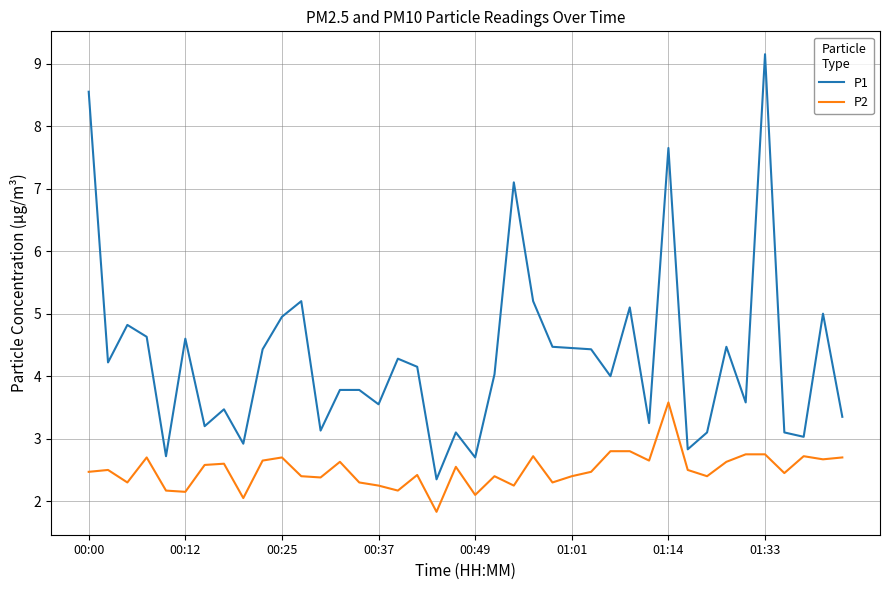

List the series in order of their peak value, lowest first.

P2, P1